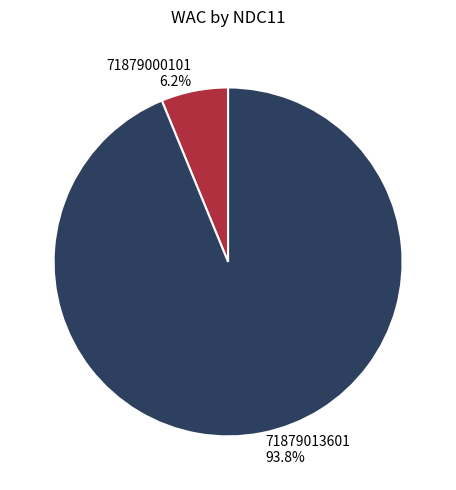

To the nearest percent, what percentage of the pie is 71879013601?

94%